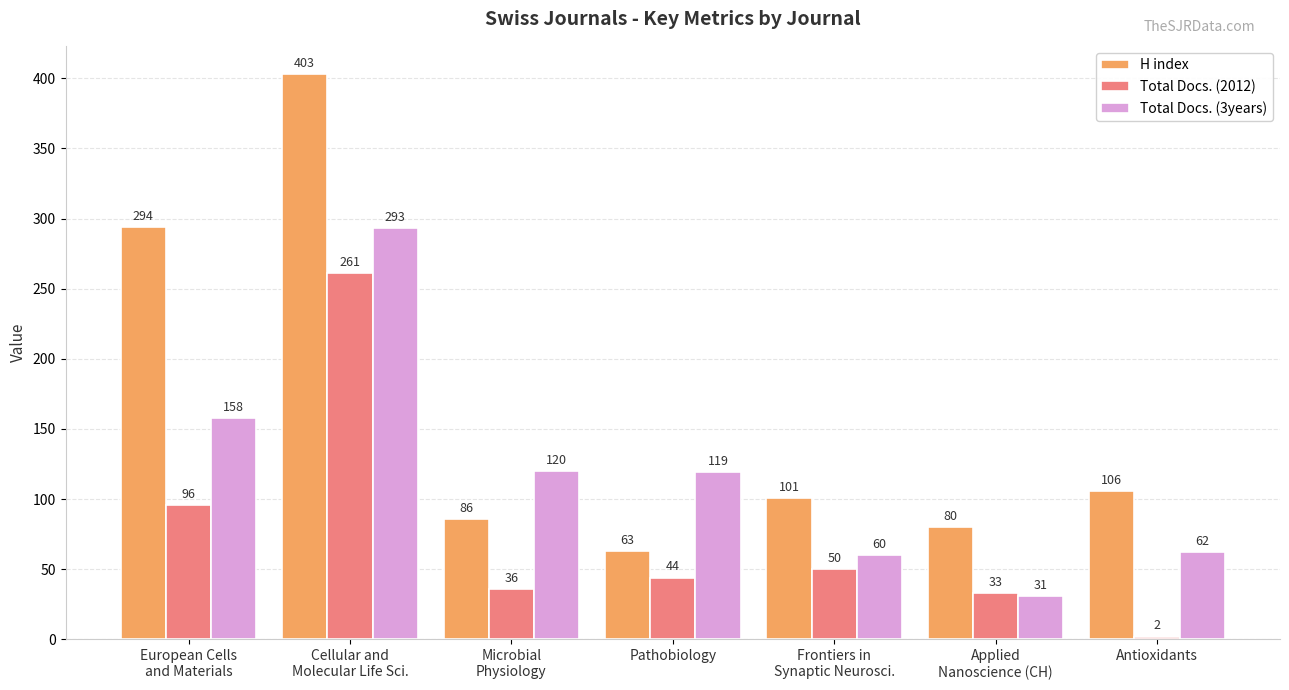

At which category is the sum across all series the highest?

Cellular and
Molecular Life Sci.